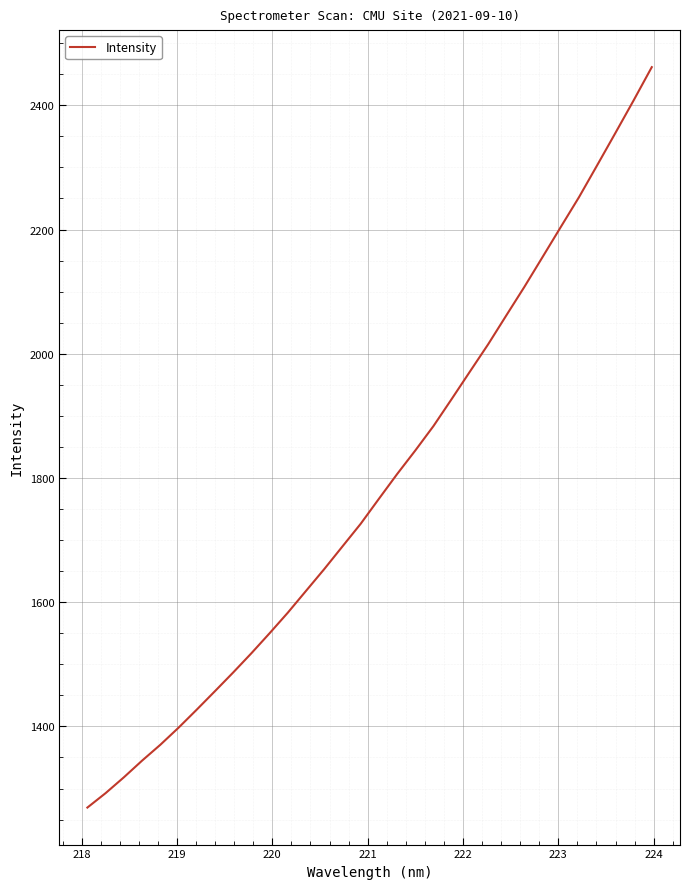

What is the difference between the maximum and minimum values?

1192.0